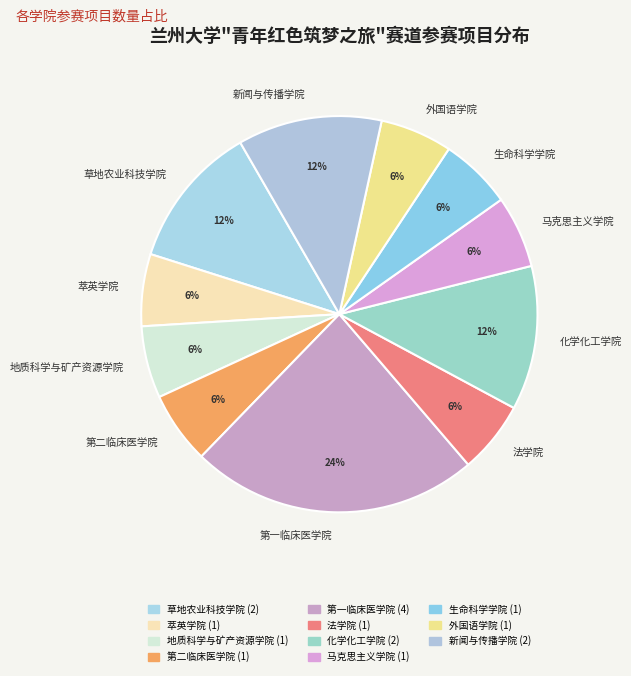

To the nearest percent, what is the average slice percentage?

9%